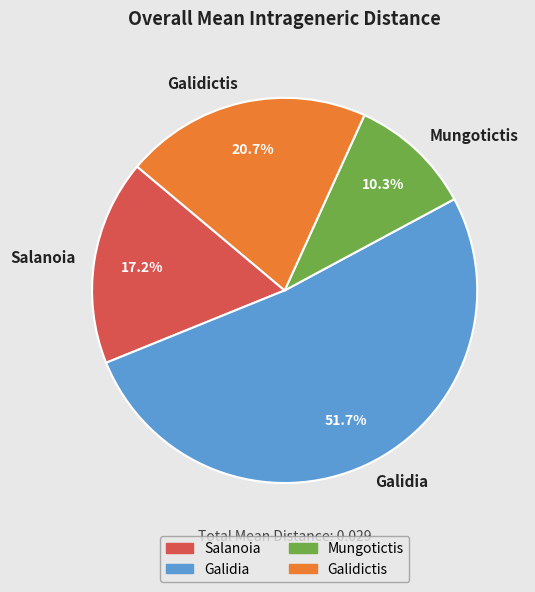

To the nearest percent, what is the difference between the largest and smallest slice percentages?

41%